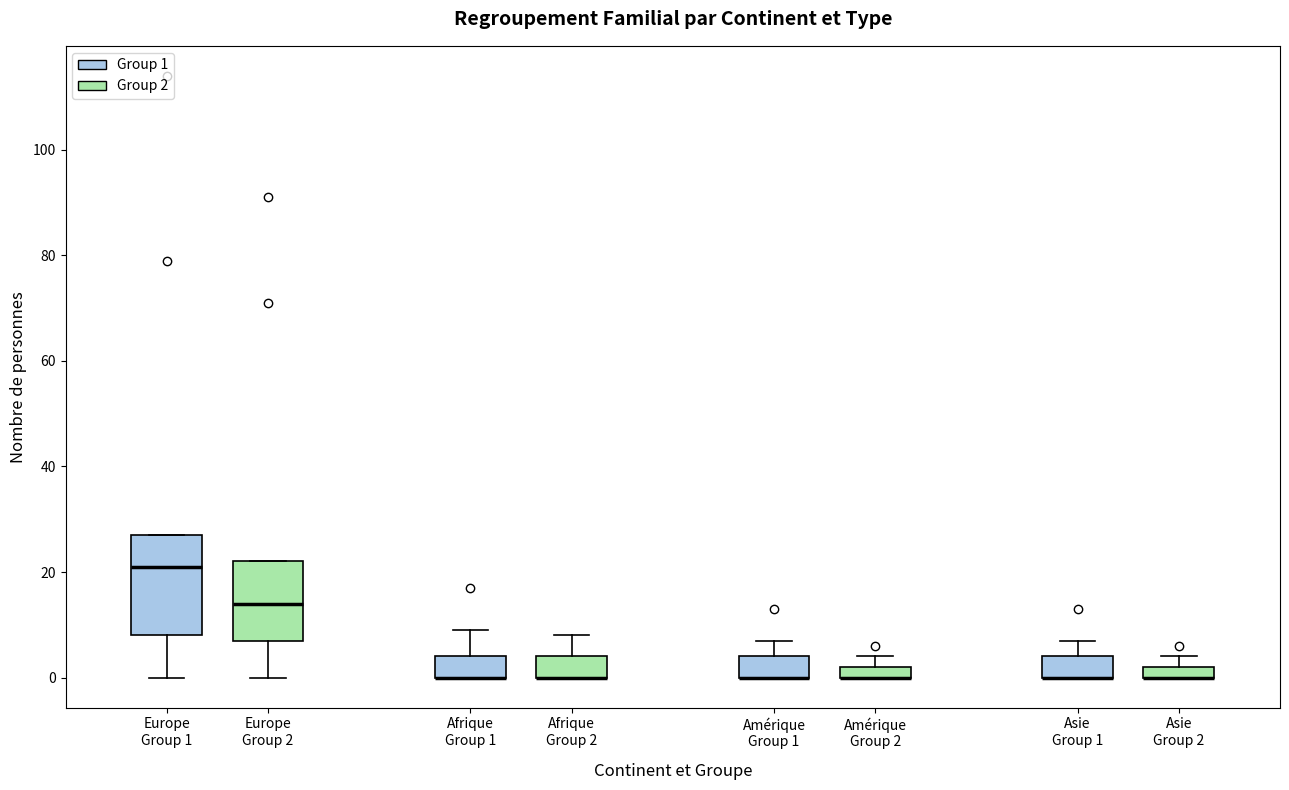

Where is the lower edge of the box for Asie Group 2 on the y-axis? The values are not printed on the chart, so give them approximately, as read against the axis.

0